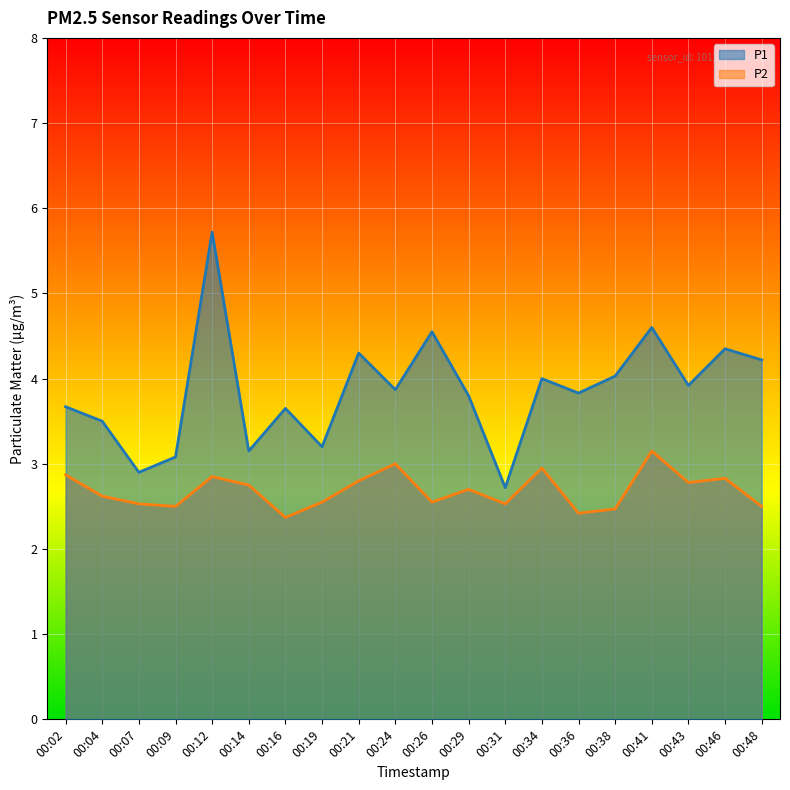

Reading right to left, transcribe all the data shown in this chart.

P1: 4.2	4.3	3.9	4.6	4.0	3.8	4.0	2.7	3.8	4.5	3.9	4.3	3.2	3.6	3.1	5.7	3.1	2.9	3.5	3.7
P2: 2.5	2.8	2.8	3.1	2.5	2.4	3.0	2.5	2.7	2.5	3.0	2.8	2.5	2.4	2.8	2.9	2.5	2.5	2.6	2.9